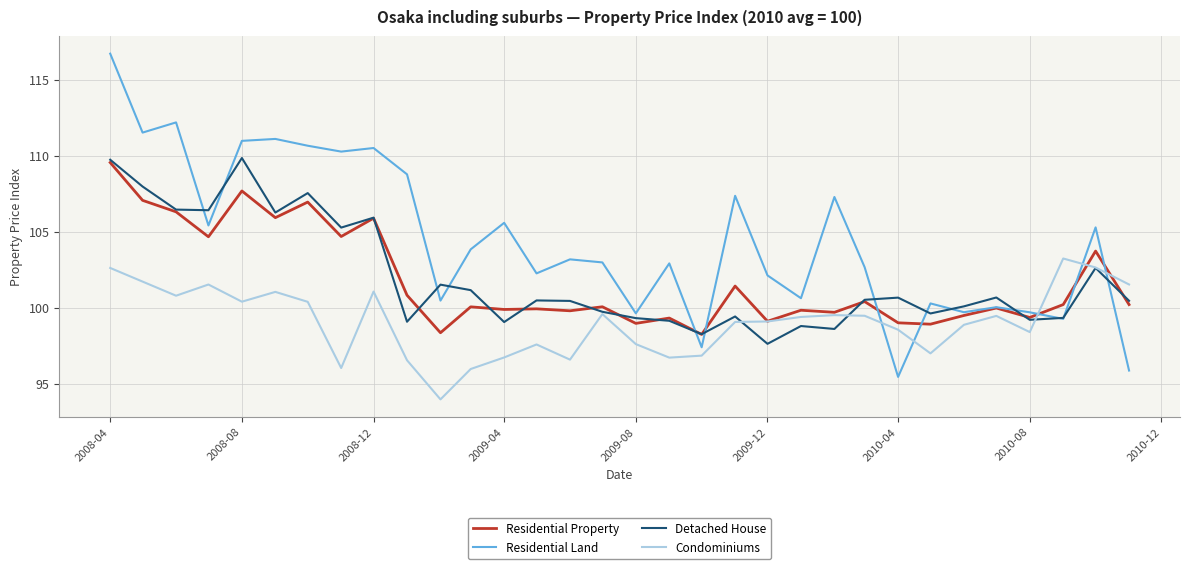

How many intersections are there between Condominiums and Residential Land?

5